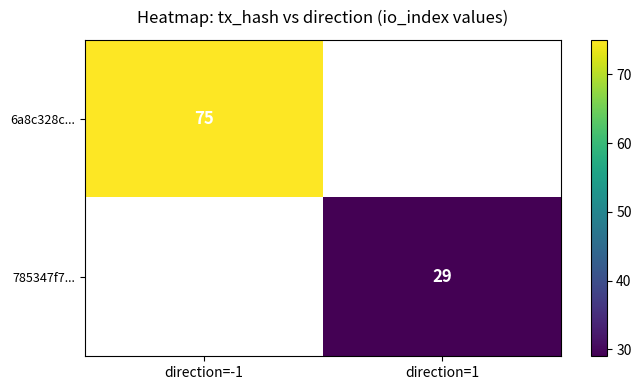

True or false: 6a8c328c... has a value of 26 at direction=-1.

False